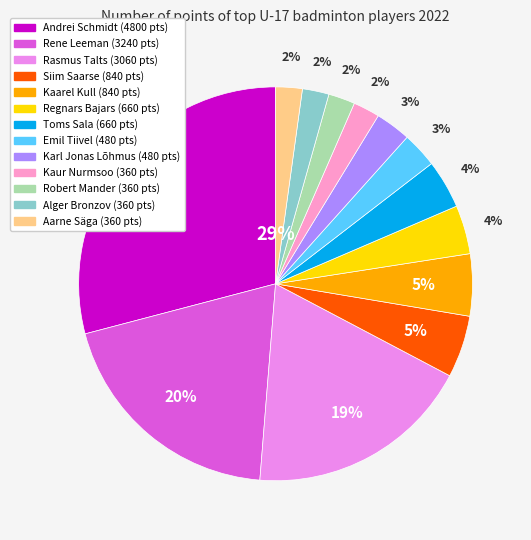

Is it true that Karl Jonas Lõhmus is 3% of the pie?

True